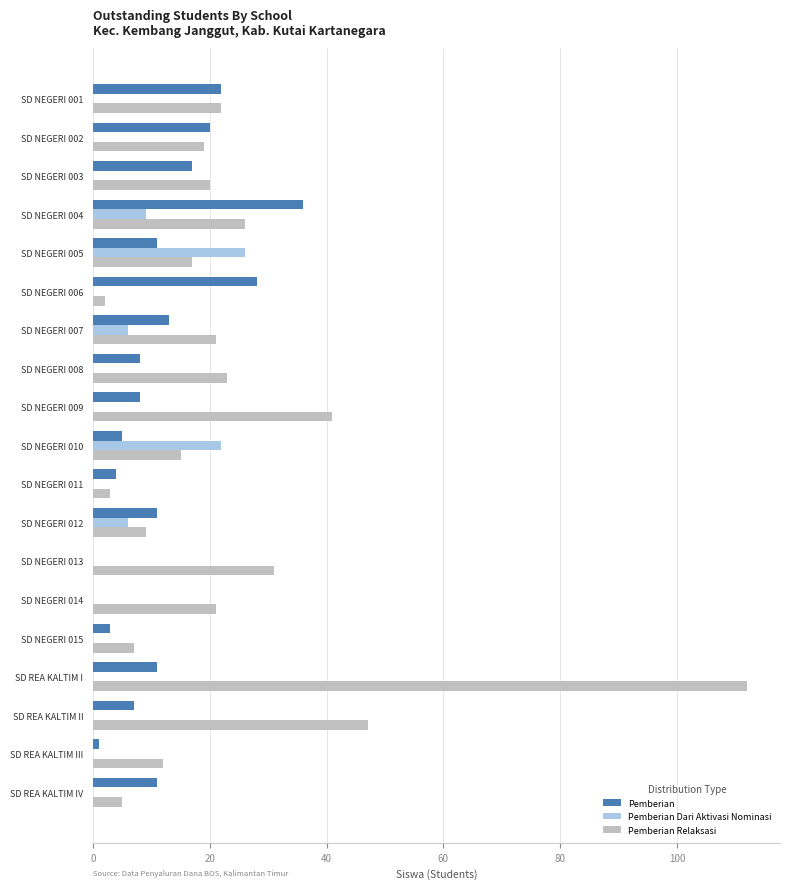

Between SD NEGERI 002 and SD REA KALTIM IV, which series saw the biggest shift?

Pemberian Relaksasi